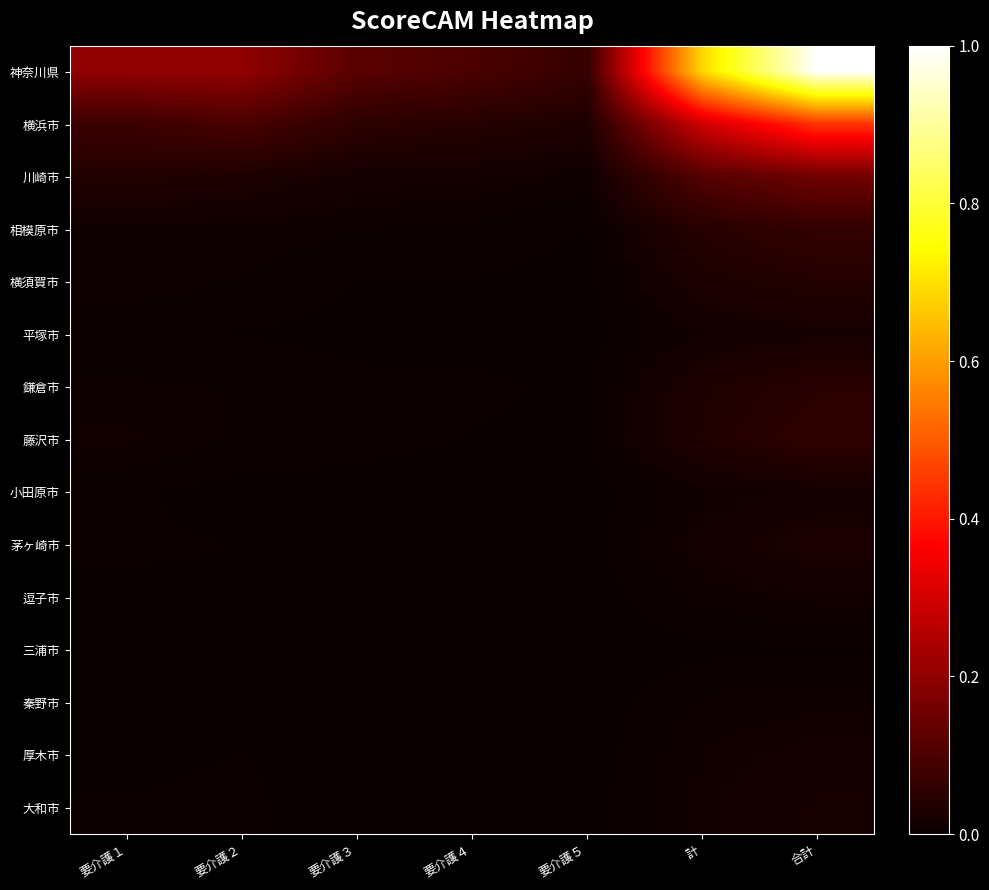

What is the total value across all series at 要介護２?

0.4